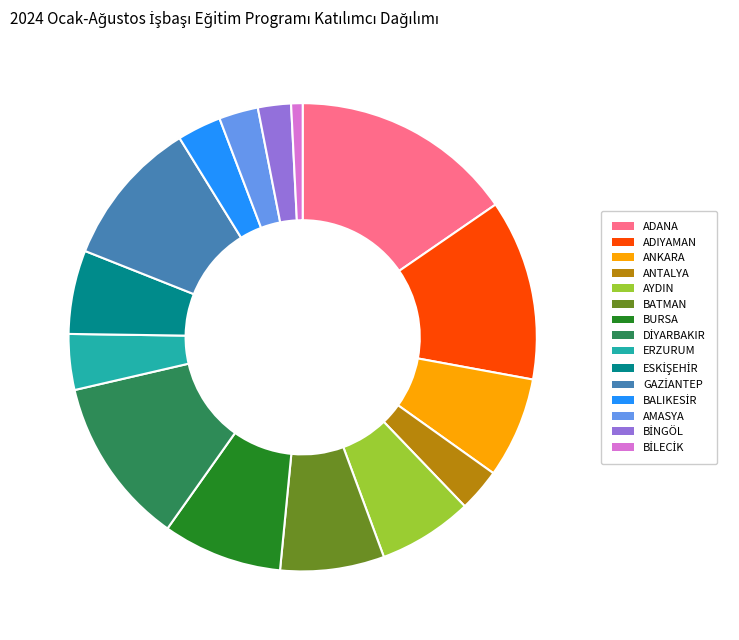

Do ANKARA and AMASYA together represent more than half of the pie?

No